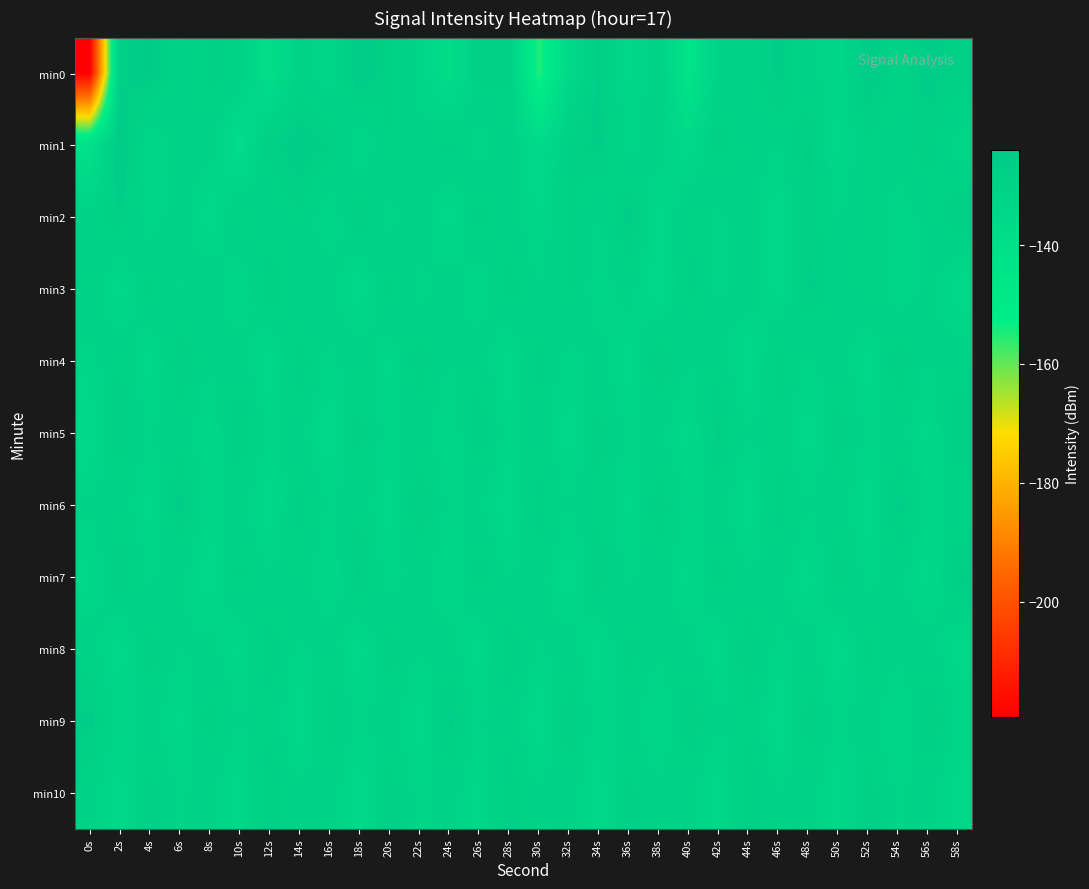

Reading left to right, list all the values displayed in this chart.

min0: 0s=-219.3	2s=-127.4	4s=-124.7	6s=-130.9	8s=-128.1	10s=-128.9	12s=-140.3	14s=-130.0	16s=-133.6	18s=-124.7	20s=-128.0	22s=-132.3	24s=-139.0	26s=-127.8	28s=-128.2	30s=-155.6	32s=-135.3	34s=-126.5	36s=-134.4	38s=-128.8	40s=-144.9	42s=-130.6	44s=-131.0	46s=-125.8	48s=-131.0	50s=-133.2	52s=-124.9	54s=-130.6	56s=-126.0	58s=-127.1
min1: 0s=-141.5	2s=-124.3	4s=-133.9	6s=-130.8	8s=-129.7	10s=-139.0	12s=-127.4	14s=-125.3	16s=-126.8	18s=-134.3	20s=-128.5	22s=-131.2	24s=-127.8	26s=-133.1	28s=-129.4	30s=-136.7	32s=-128.3	34s=-125.9	36s=-132.5	38s=-130.1	40s=-135.2	42s=-127.6	44s=-129.8	46s=-131.4	48s=-126.3	50s=-134.9	52s=-128.7	54s=-130.5	56s=-127.2	58s=-132.8
min2: 0s=-130.2	2s=-126.8	4s=-133.5	6s=-129.1	8s=-135.7	10s=-127.9	12s=-131.3	14s=-128.6	16s=-134.2	18s=-126.5	20s=-132.9	22s=-129.7	24s=-135.1	26s=-127.4	28s=-130.8	30s=-133.6	32s=-128.2	34s=-131.7	36s=-126.1	38s=-134.5	40s=-128.9	42s=-132.3	44s=-129.5	46s=-135.9	48s=-127.1	50s=-131.8	52s=-128.4	54s=-133.2	56s=-130.6	58s=-126.7
min3: 0s=-129.1	2s=-135.3	4s=-127.7	6s=-132.1	8s=-128.8	10s=-134.6	12s=-126.4	14s=-131.9	16s=-129.3	18s=-135.8	20s=-127.5	22s=-132.7	24s=-129.9	26s=-134.1	28s=-127.2	30s=-131.6	32s=-128.1	34s=-133.4	36s=-130.2	38s=-135.5	40s=-127.8	42s=-132.2	44s=-129.6	46s=-134.8	48s=-126.3	50s=-131.0	52s=-128.5	54s=-133.7	56s=-130.4	58s=-135.2
min4: 0s=-132.6	2s=-128.3	4s=-134.9	6s=-126.7	8s=-131.2	10s=-129.8	12s=-135.4	14s=-127.1	16s=-132.5	18s=-129.0	20s=-134.3	22s=-126.9	24s=-131.7	26s=-129.4	28s=-135.1	30s=-127.6	32s=-132.8	34s=-130.3	36s=-134.7	38s=-126.5	40s=-131.4	42s=-129.2	44s=-135.6	46s=-127.3	48s=-132.1	50s=-130.0	52s=-134.5	54s=-126.8	56s=-131.6	58s=-129.7
min5: 0s=-135.9	2s=-127.4	4s=-131.8	6s=-129.5	8s=-134.2	10s=-126.6	12s=-132.3	14s=-130.1	16s=-135.7	18s=-127.8	20s=-132.6	22s=-130.4	24s=-134.0	26s=-127.1	28s=-132.9	30s=-129.8	32s=-135.3	34s=-127.5	36s=-132.0	38s=-130.7	40s=-134.8	42s=-126.3	44s=-131.5	46s=-129.1	48s=-135.6	50s=-127.2	52s=-132.4	54s=-130.2	56s=-134.6	58s=-126.9
min6: 0s=-131.1	2s=-129.6	4s=-134.4	6s=-126.2	8s=-132.7	10s=-130.5	12s=-135.0	14s=-127.8	16s=-131.9	18s=-129.3	20s=-134.7	22s=-126.5	24s=-132.2	26s=-130.9	28s=-135.5	30s=-127.3	32s=-131.6	34s=-129.0	36s=-134.1	38s=-126.8	40s=-132.5	42s=-130.2	44s=-135.3	46s=-127.6	48s=-131.4	50s=-129.7	52s=-134.9	54s=-126.1	56s=-132.8	58s=-130.6
min7: 0s=-134.3	2s=-126.7	4s=-132.1	6s=-130.8	8s=-135.2	10s=-127.9	12s=-131.5	14s=-129.2	16s=-134.6	18s=-126.3	20s=-132.9	22s=-130.5	24s=-134.0	26s=-127.2	28s=-131.8	30s=-129.5	32s=-135.7	34s=-126.9	36s=-132.3	38s=-130.1	40s=-134.5	42s=-127.6	44s=-131.2	46s=-129.9	48s=-135.1	50s=-127.0	52s=-132.6	54s=-130.4	56s=-134.8	58s=-126.5
min8: 0s=-129.7	2s=-135.4	4s=-127.1	6s=-131.9	8s=-130.6	10s=-134.2	12s=-126.8	14s=-132.4	16s=-129.1	18s=-135.6	20s=-127.3	22s=-131.7	24s=-130.3	26s=-134.9	28s=-126.6	30s=-132.1	32s=-129.8	34s=-135.2	36s=-127.5	38s=-131.4	40s=-130.1	42s=-134.6	44s=-126.4	46s=-132.7	48s=-129.5	50s=-135.8	52s=-127.8	54s=-131.2	56s=-130.0	58s=-134.4
min9: 0s=-126.2	2s=-132.5	4s=-130.7	6s=-134.1	8s=-127.4	10s=-131.6	12s=-129.3	14s=-135.0	16s=-127.7	18s=-132.2	20s=-130.0	22s=-134.8	24s=-126.1	26s=-131.9	28s=-129.6	30s=-135.3	32s=-127.1	34s=-132.7	36s=-130.4	38s=-134.2	40s=-126.6	42s=-131.3	44s=-129.0	46s=-135.7	48s=-127.5	50s=-132.4	52s=-130.2	54s=-134.5	56s=-126.3	58s=-131.8
min10: 0s=-129.9	2s=-135.1	4s=-127.6	6s=-132.0	8s=-130.8	10s=-134.7	12s=-126.5	14s=-131.2	16s=-129.4	18s=-135.8	20s=-127.2	22s=-132.6	24s=-130.1	26s=-134.3	28s=-126.9	30s=-131.5	32s=-129.7	34s=-135.5	36s=-127.8	38s=-131.1	40s=-130.6	42s=-134.9	44s=-126.7	46s=-131.8	48s=-129.2	50s=-135.3	52s=-127.4	54s=-132.1	56s=-130.5	58s=-134.6